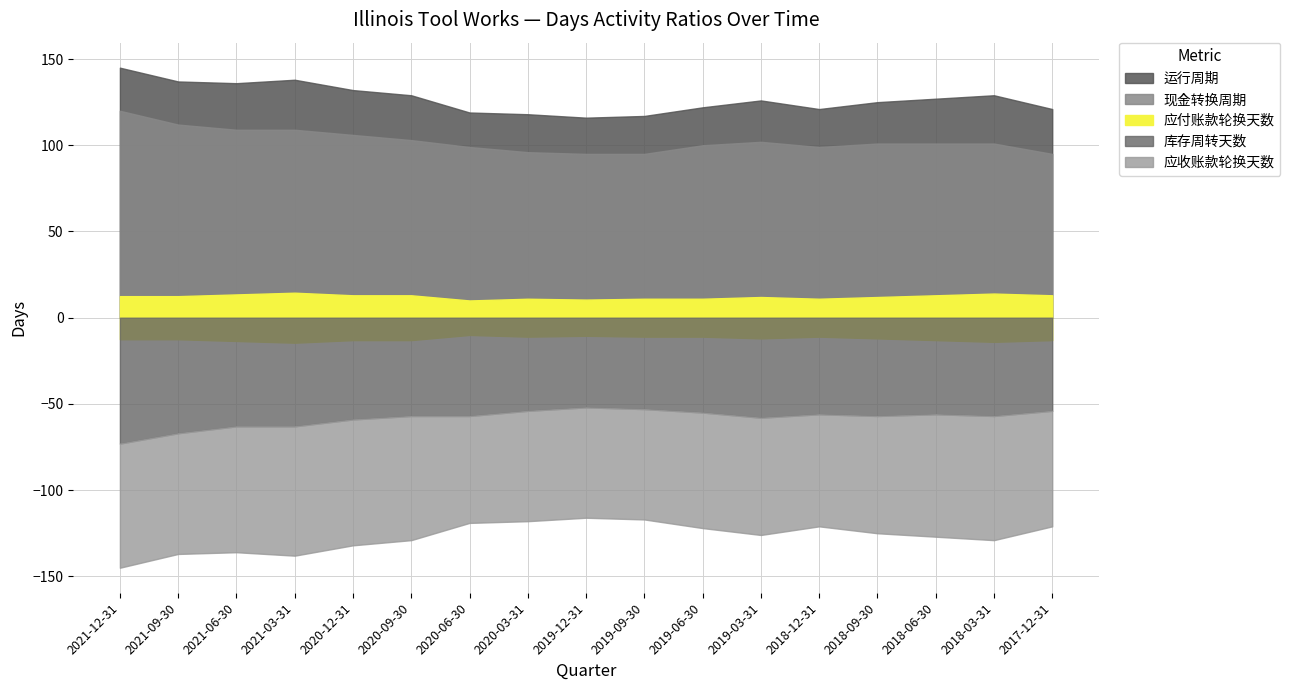

How many lines are shown in the chart?

5